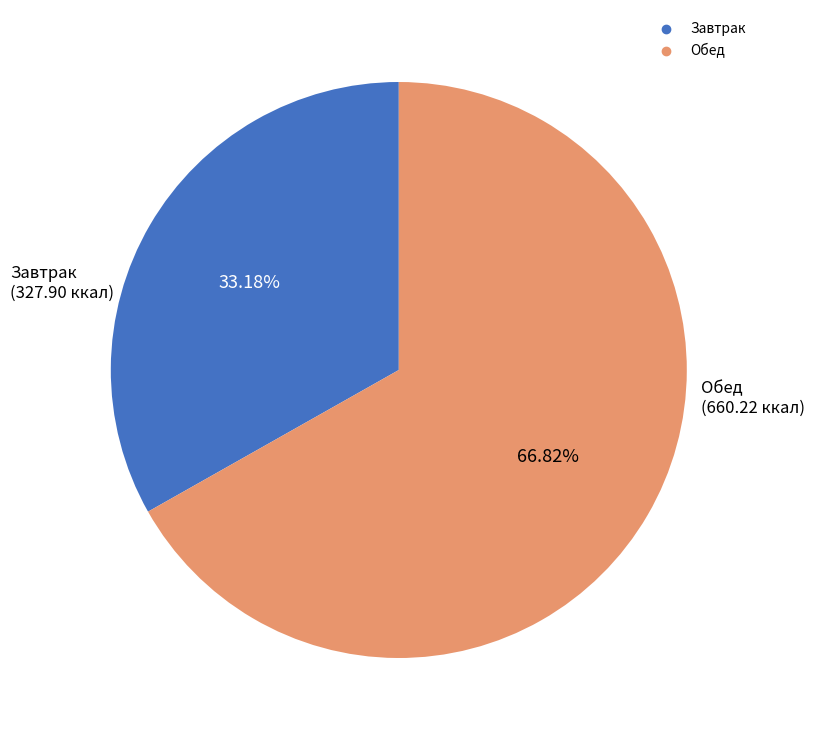

What is the largest slice in the pie chart?

Обед